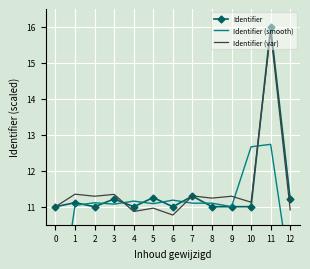

What is the value of the Identifier point at the 5th from the left?

11.0